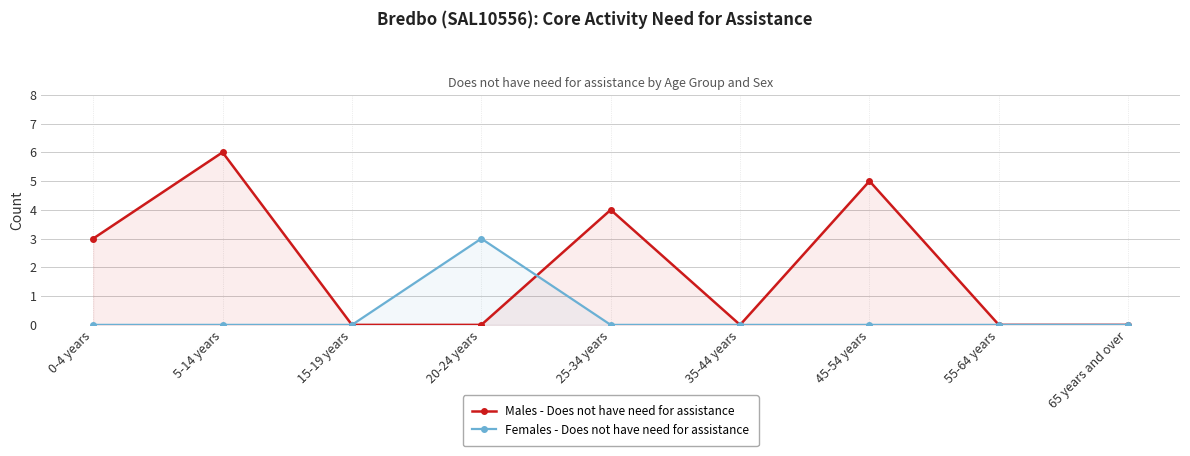

Which series changed the most between 0-4 years and 5-14 years?

Males - Does not have need for assistance